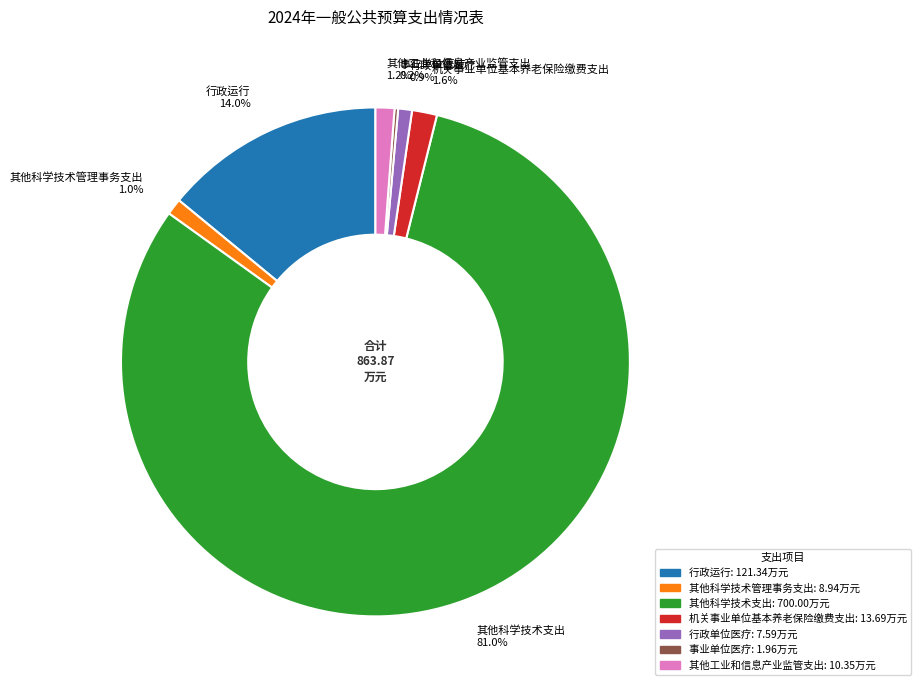

To the nearest percent, what portion does 其他科学技术支出 represent?

81%